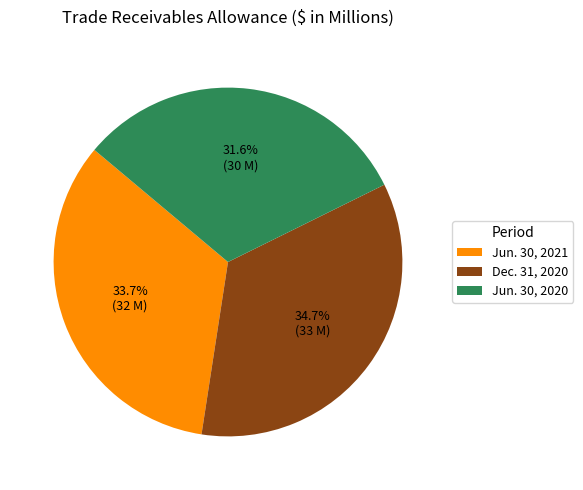

What is the total percentage of Dec. 31, 2020 and Jun. 30, 2020?

66.3%